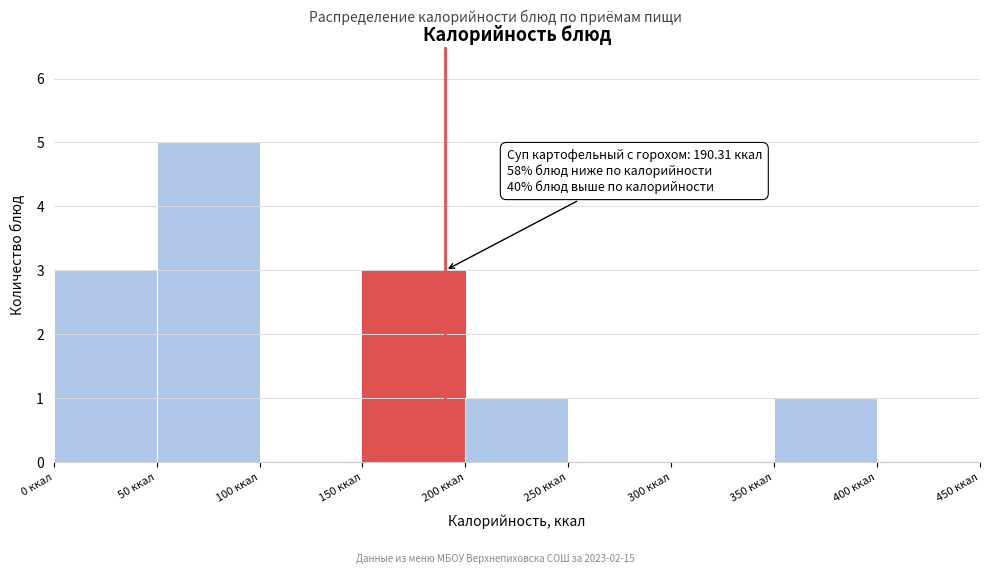

Which range on the x-axis has the tallest bar?

50 to 100